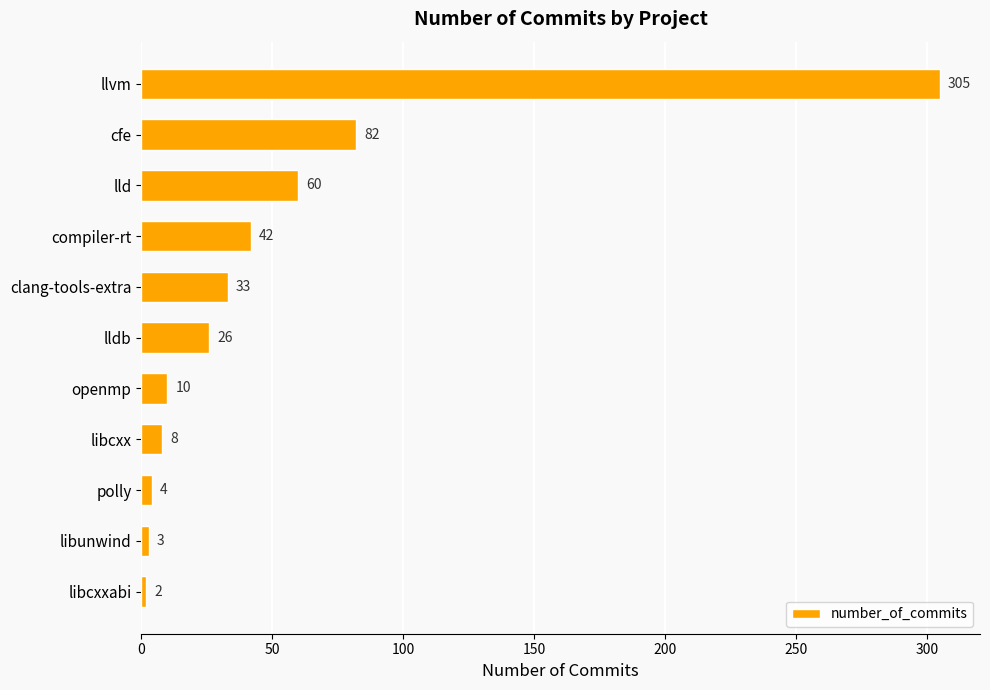

Rank the categories by value from lowest to highest.

libcxxabi, libunwind, polly, libcxx, openmp, lldb, clang-tools-extra, compiler-rt, lld, cfe, llvm